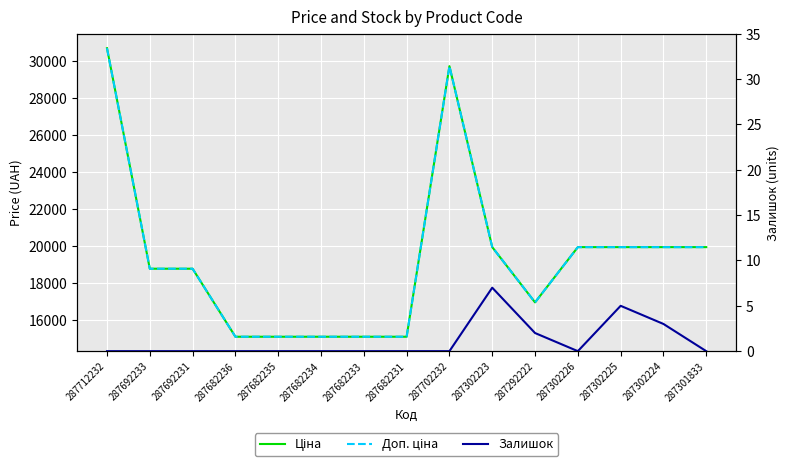

Is the value of Доп. ціна at 287682233 greater than the value of Залишок at 287702232?

Yes